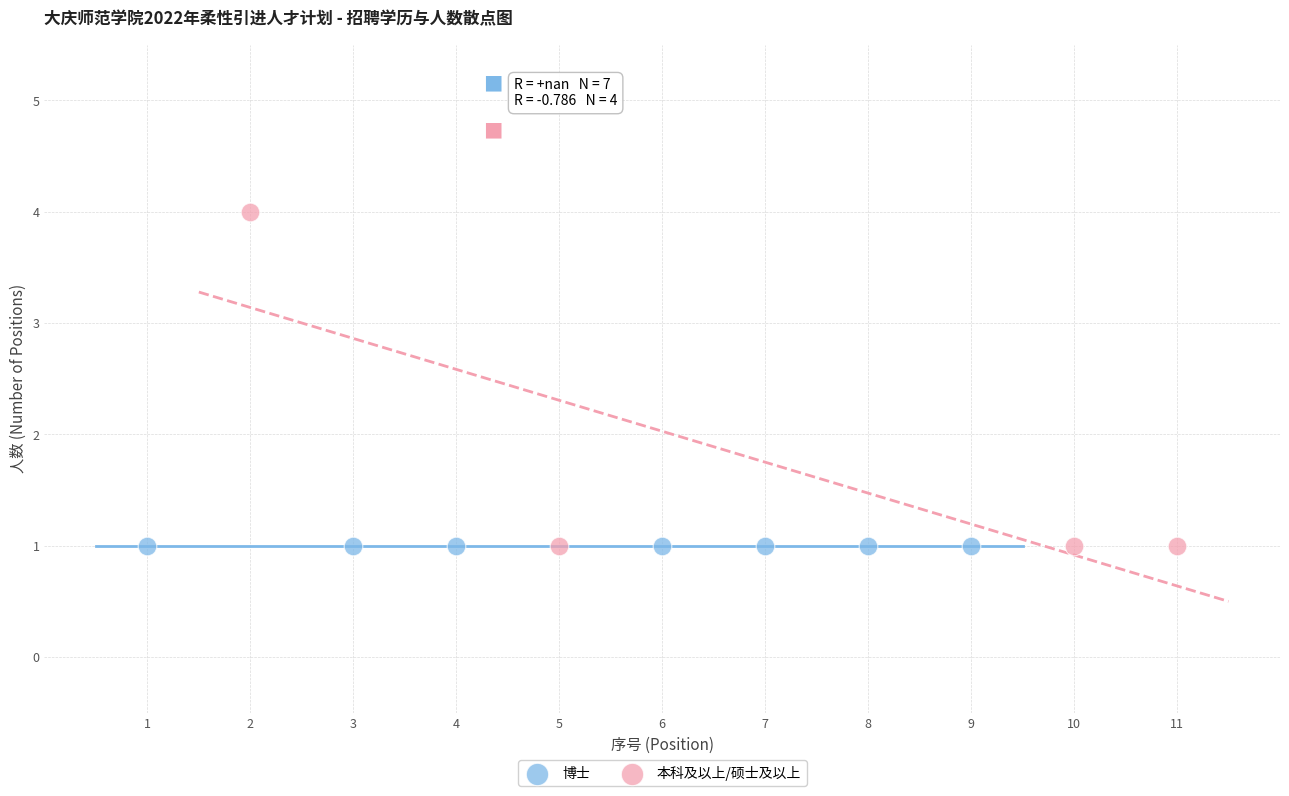

Which series contains the highest Y value?

本科及以上/硕士及以上